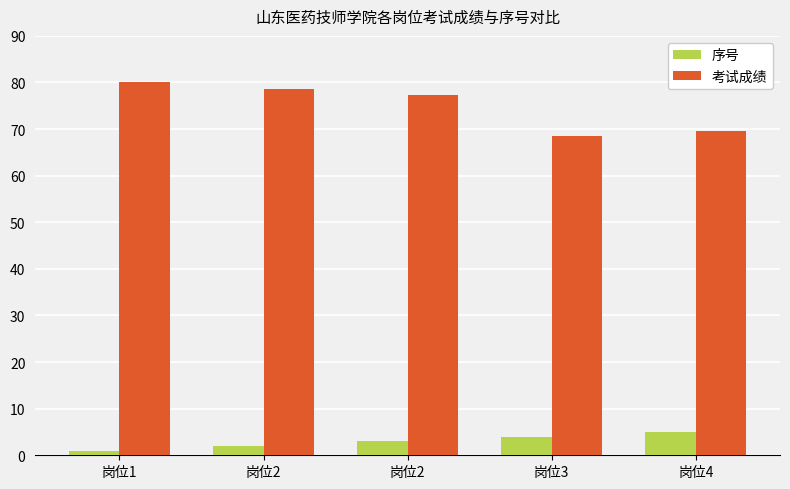

List the series in order of their peak value, lowest first.

序号, 考试成绩